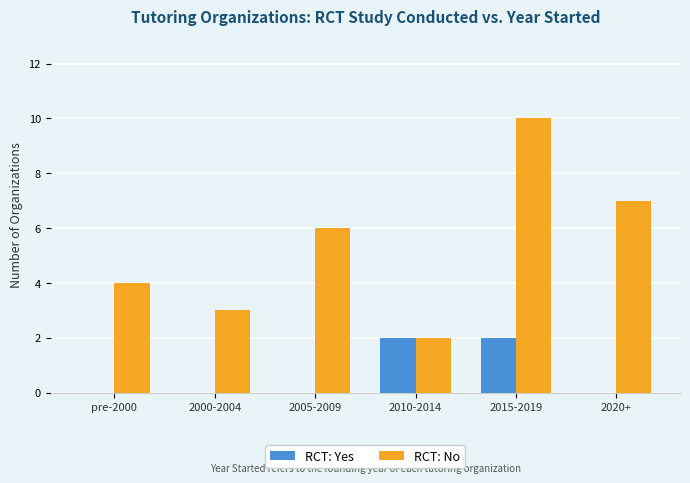

Reading left to right, list all the values displayed in this chart.

RCT: Yes: pre-2000=0	2000-2004=0	2005-2009=0	2010-2014=2	2015-2019=2	2020+=0
RCT: No: pre-2000=4	2000-2004=3	2005-2009=6	2010-2014=2	2015-2019=10	2020+=7